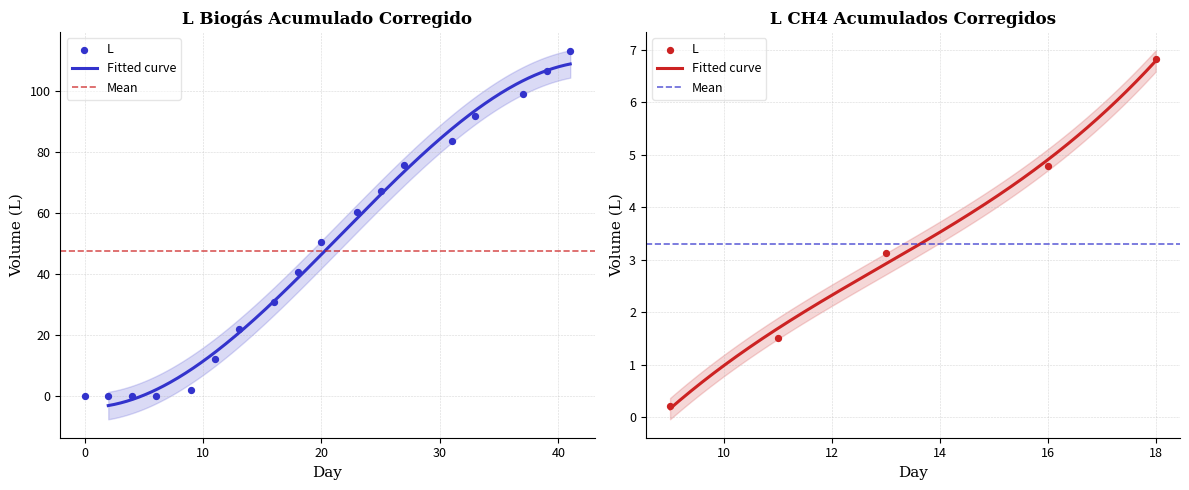

Between 37 and 0, which is larger?

37